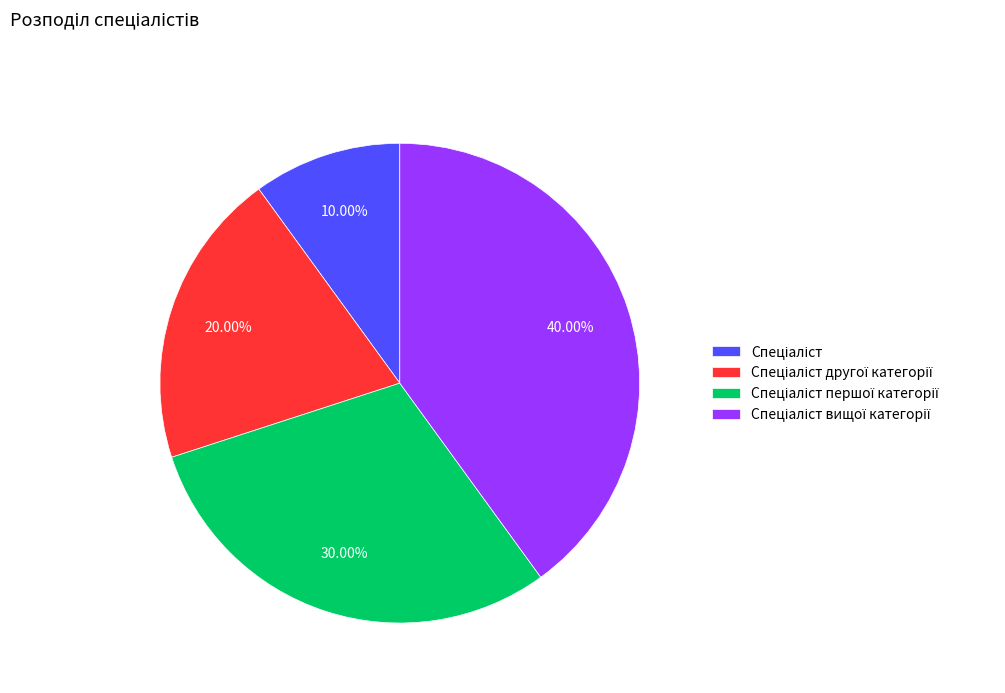

Does any single category account for the majority?

No